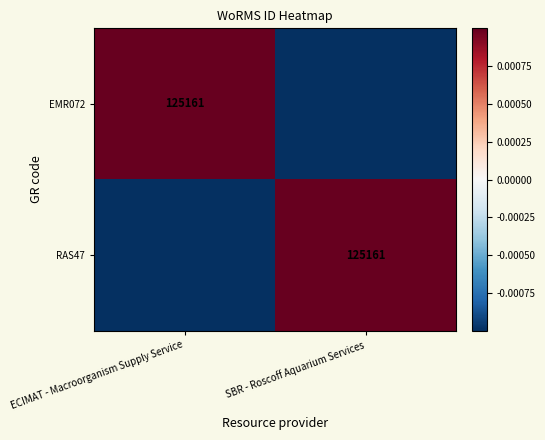

Which series changed the most between ECIMAT - Macroorganism Supply Service and SBR - Roscoff Aquarium Services?

EMR072